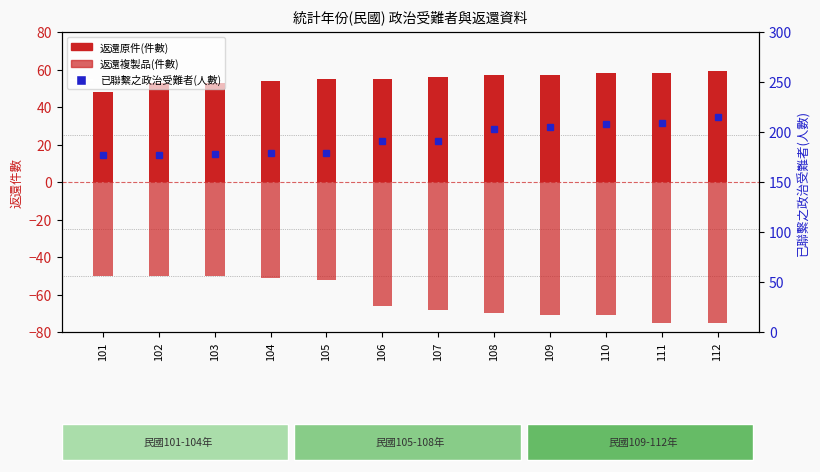

What is the approximate value of 已聯繫之政治受難者(人數) at 110?

208